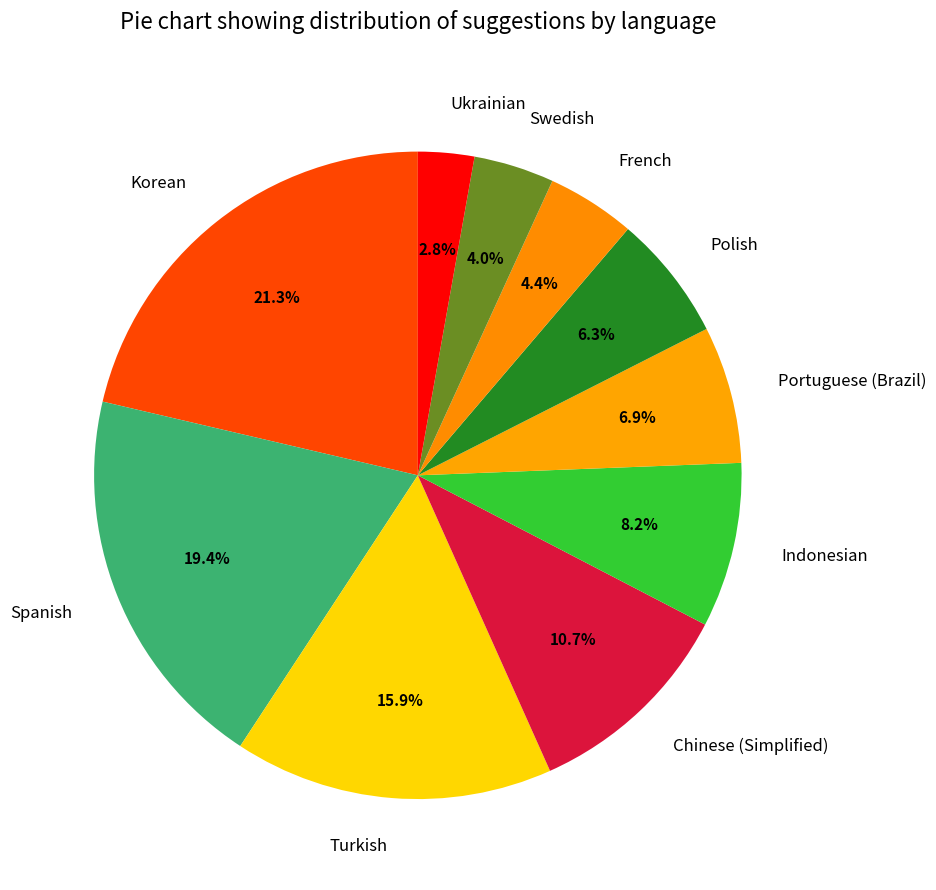

What is the smallest slice in the pie chart?

Ukrainian